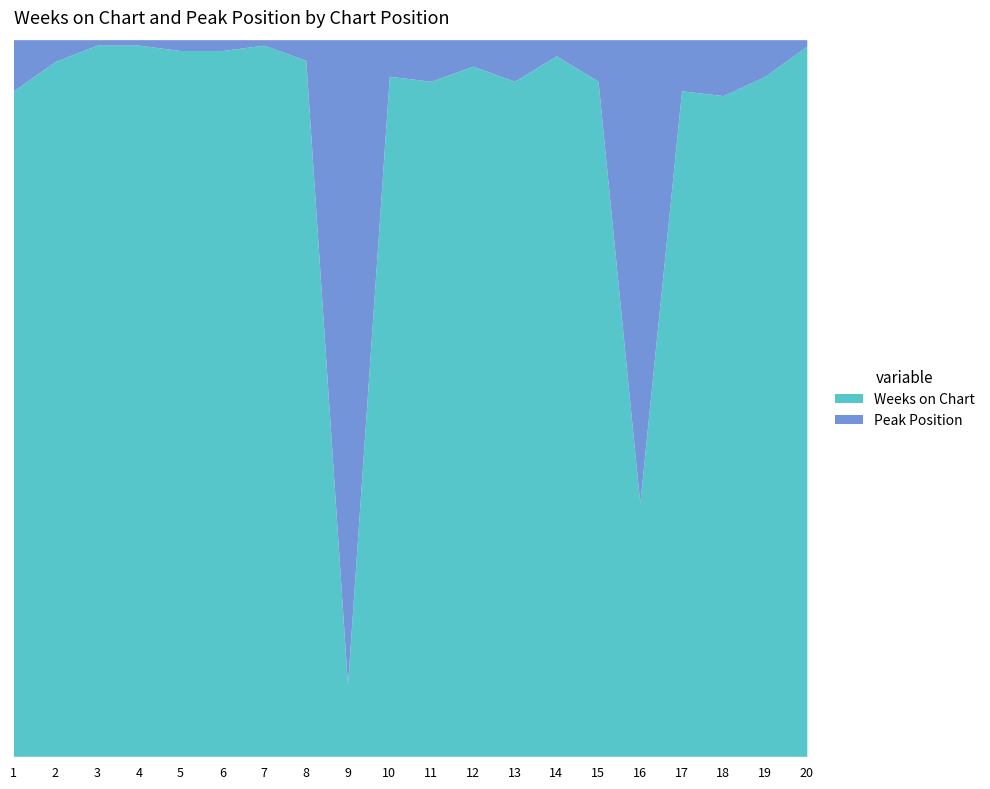

Between 10 and 3, which is larger?

10